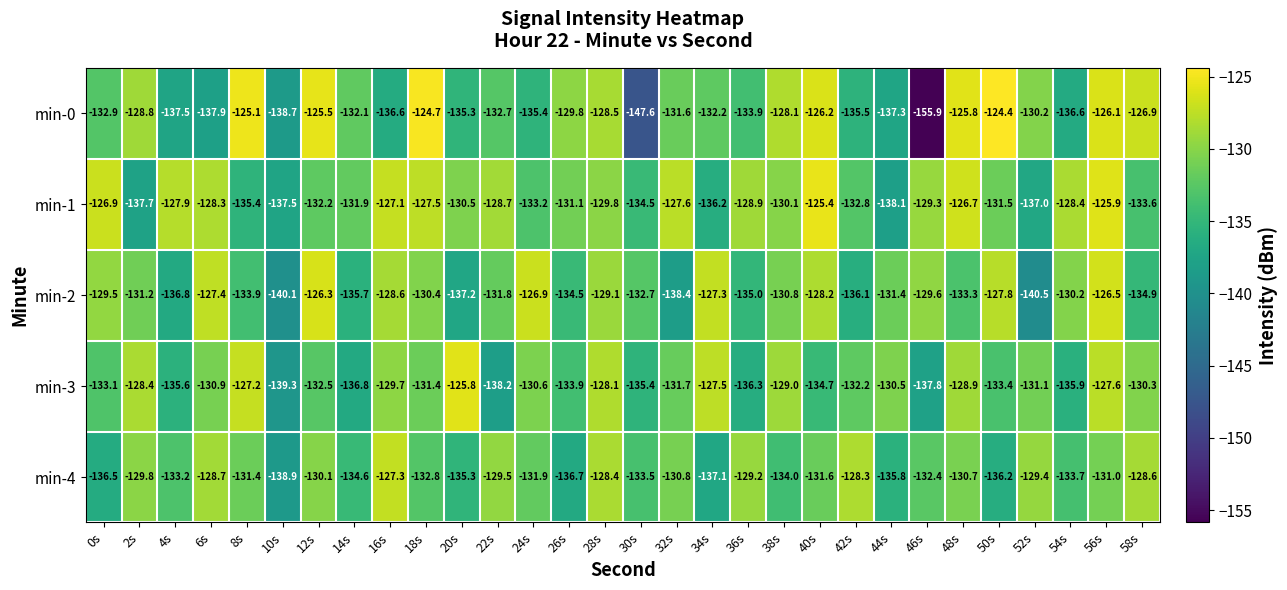

At which label is min-4 closest to -133?

4s